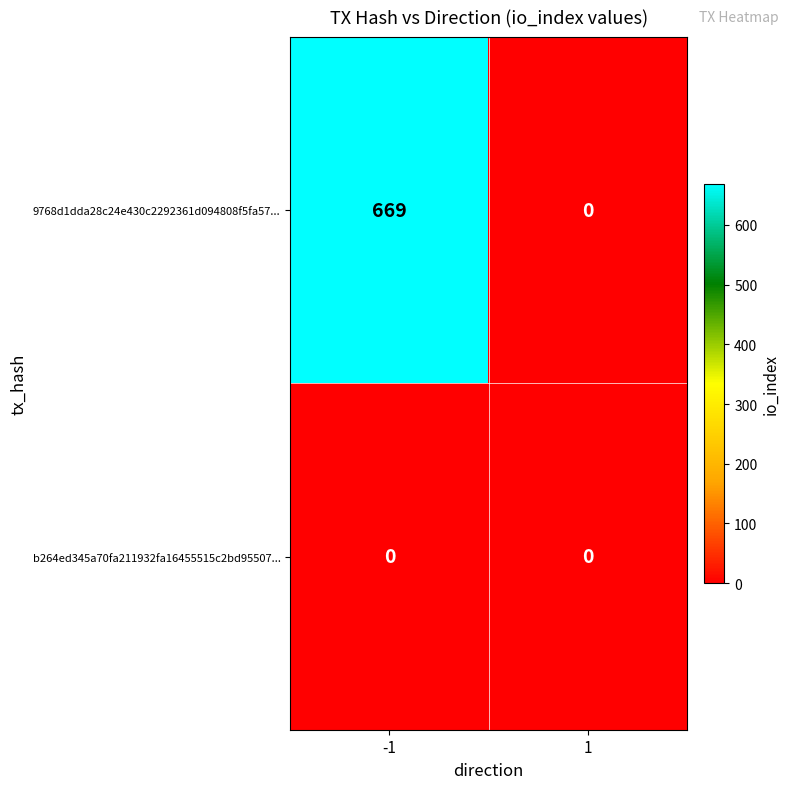

True or false: b264ed345a70fa211932fa16455515c2bd95507... has a value of 0 at 1.

True